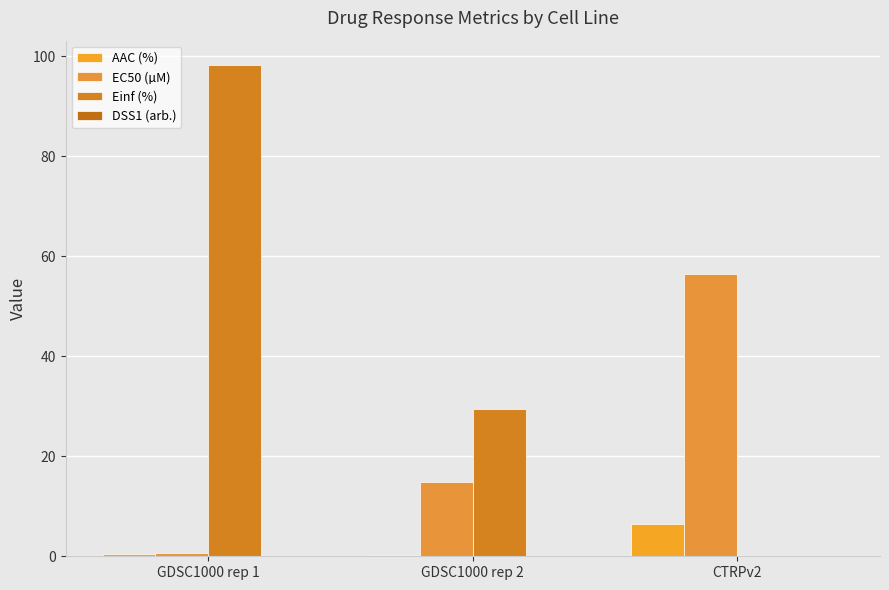

The value of DSS1 (arb.) at GDSC1000 rep 1 is -0.0. True or false?

False